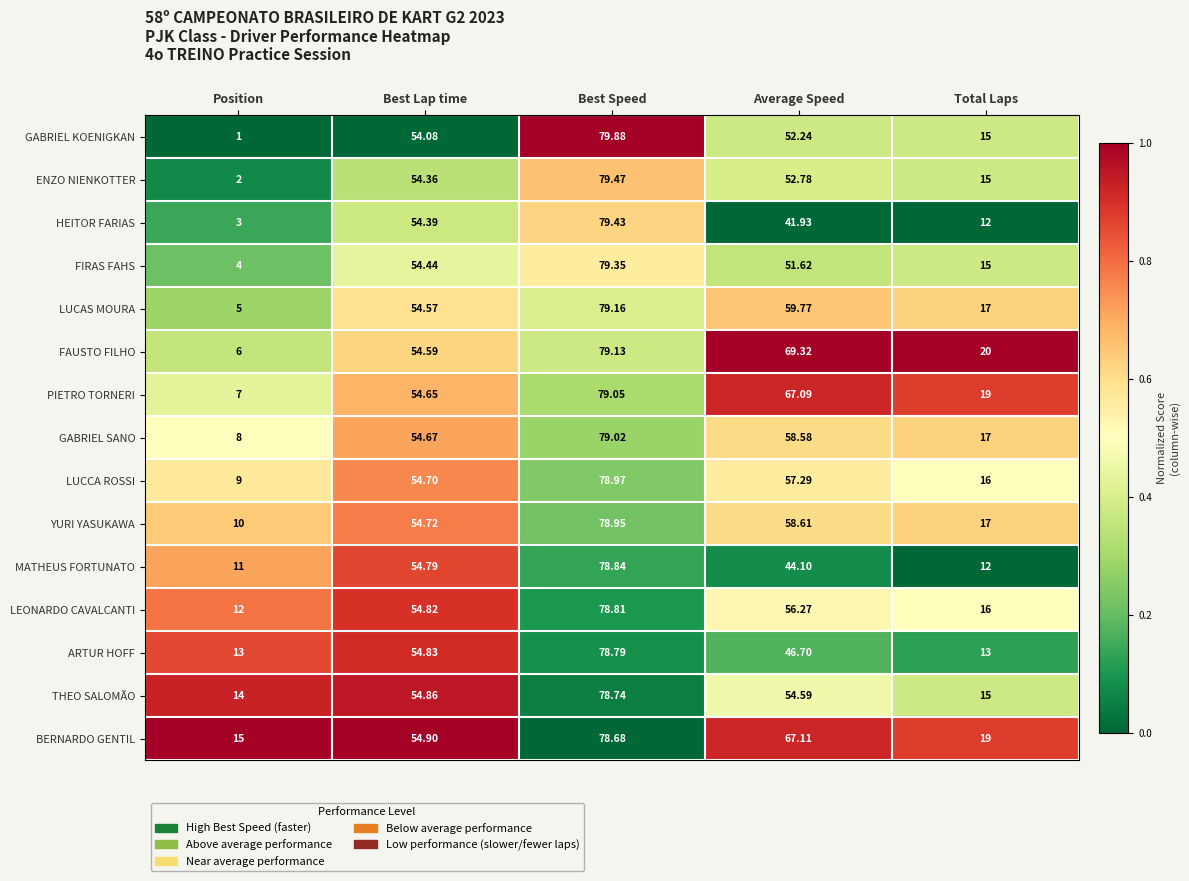

At which category is the sum across all series the highest?

Best Speed